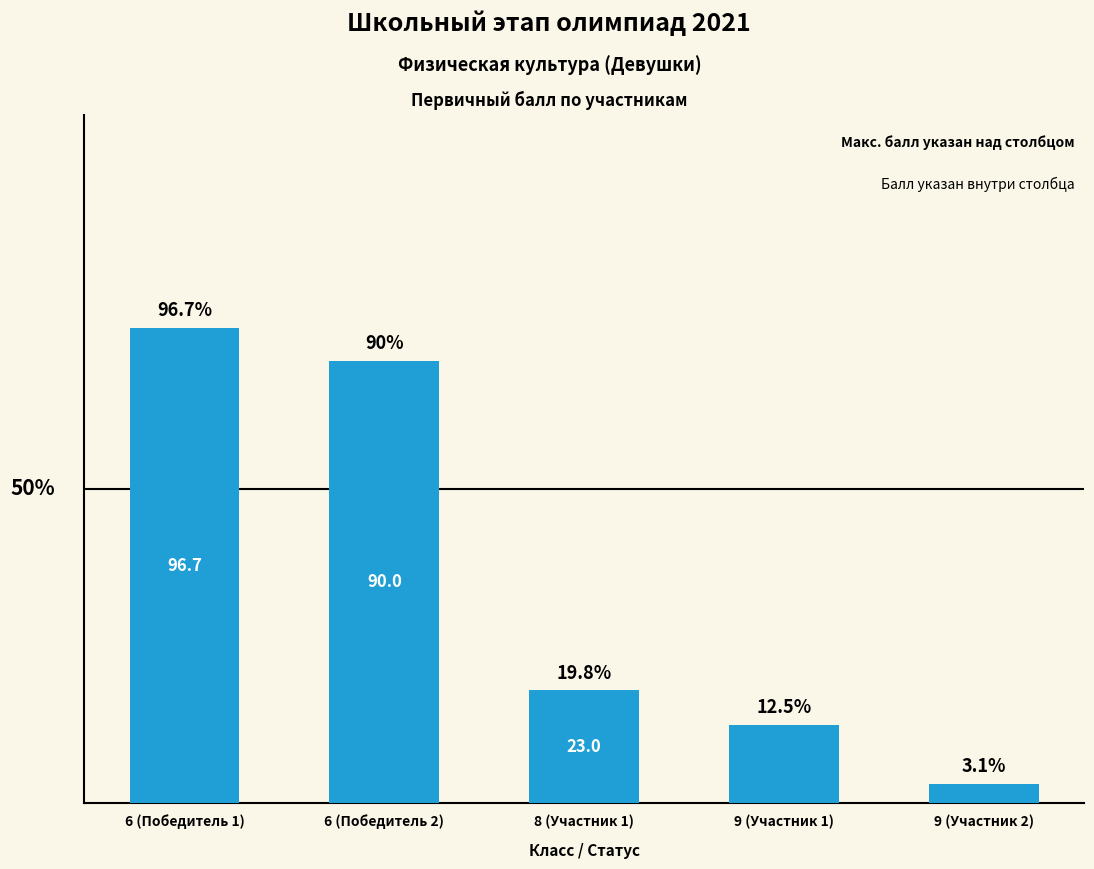

What is the label of the 2nd bar from the left?

6 (Победитель 2)